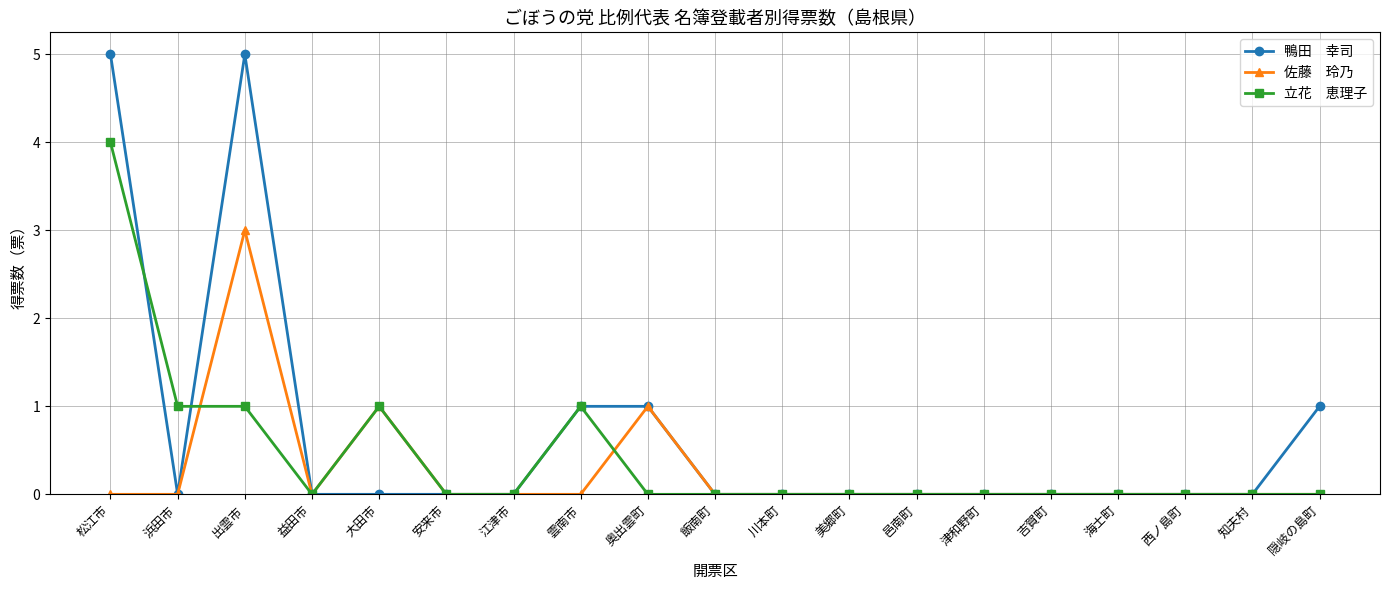

What position from the left is 知夫村?

18